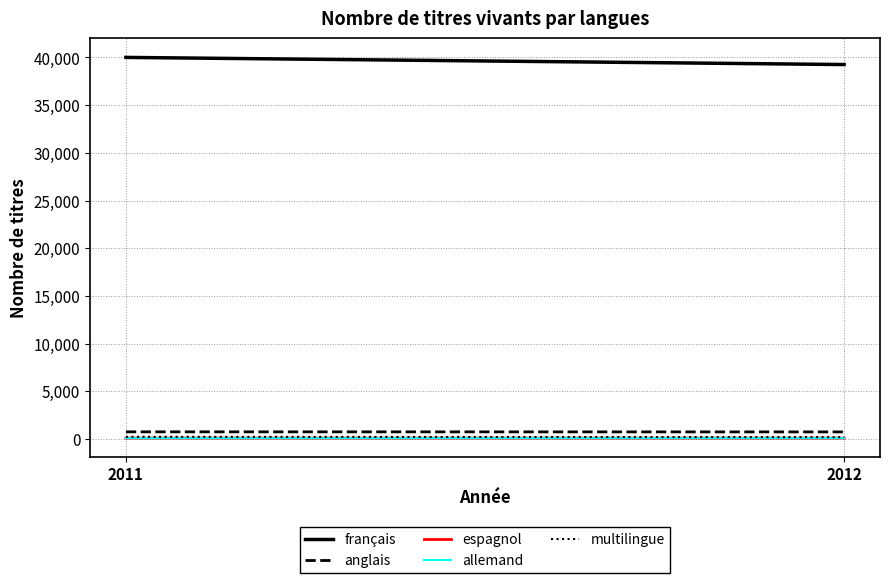

What is the maximum value shown in the chart?

40005